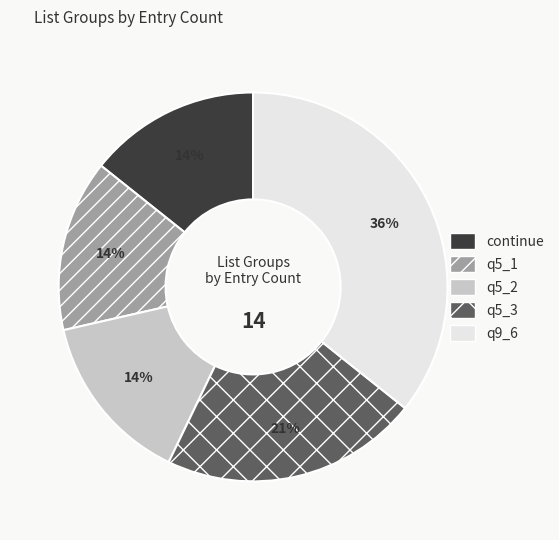

Combined, do q5_1 and continue account for over 50%?

No